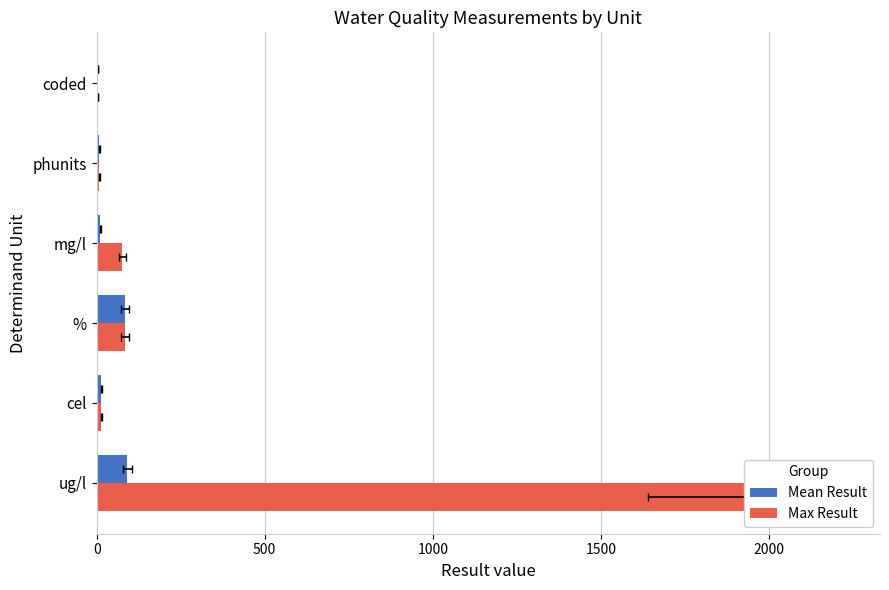

Which series has the largest range (max minus min)?

Max Result